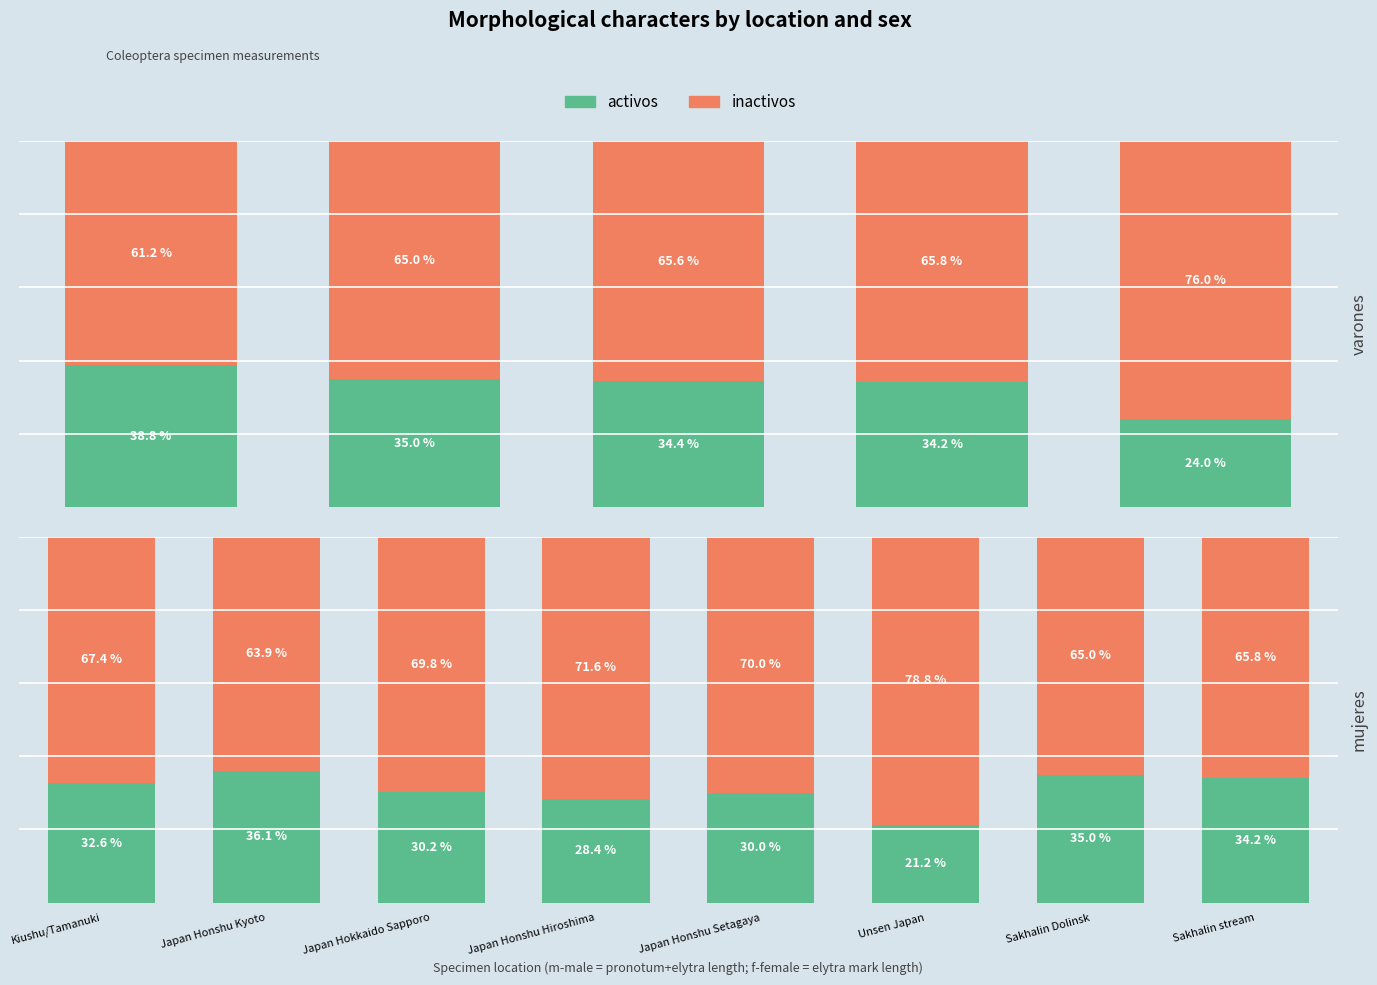

What is the label of the 7th bar from the right?

Japan Honshu Kyoto